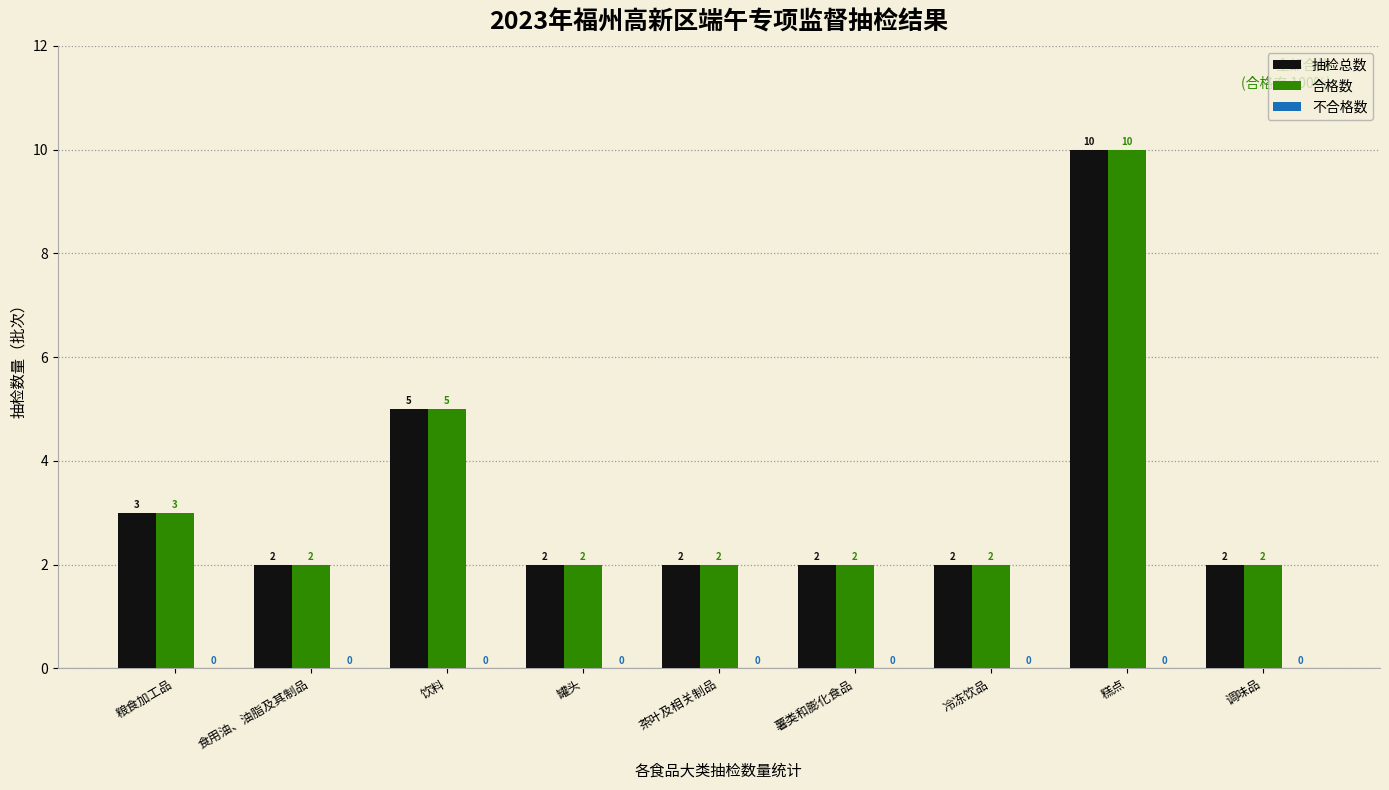

What is the greatest value displayed?

10